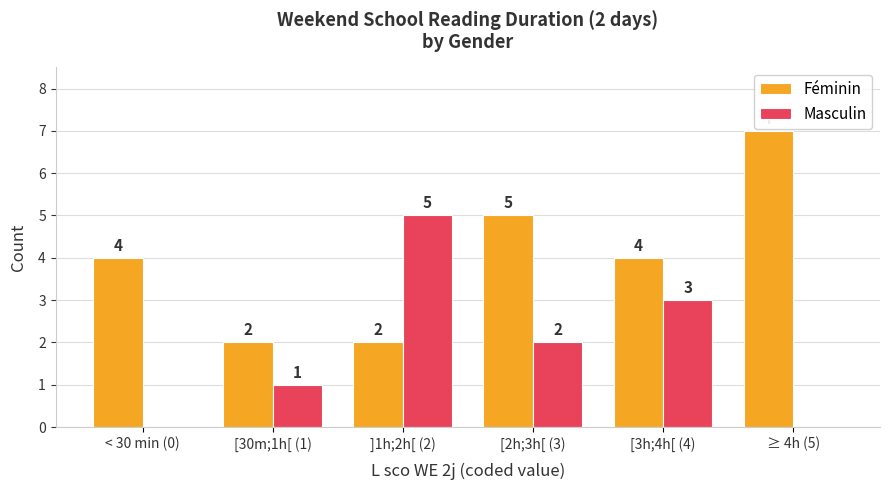

At which category does the chart reach its peak across all series?

≥ 4h (5)